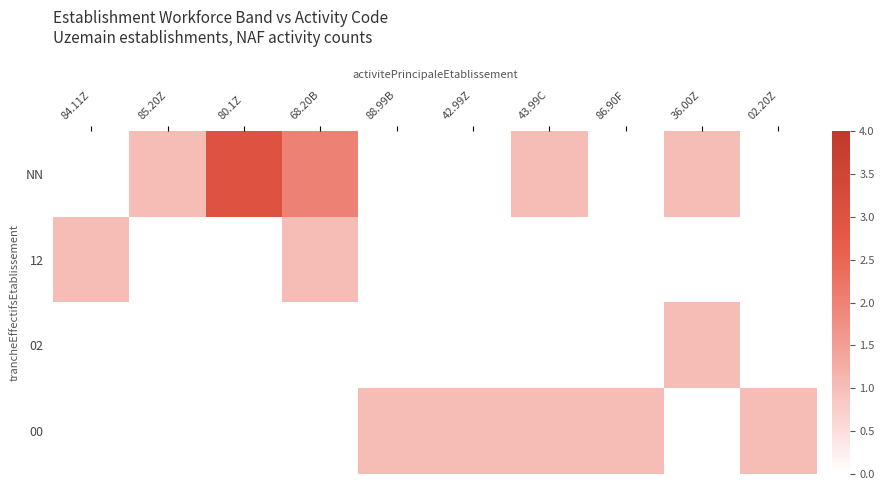

At which label does NN reach its minimum?

84.11Z